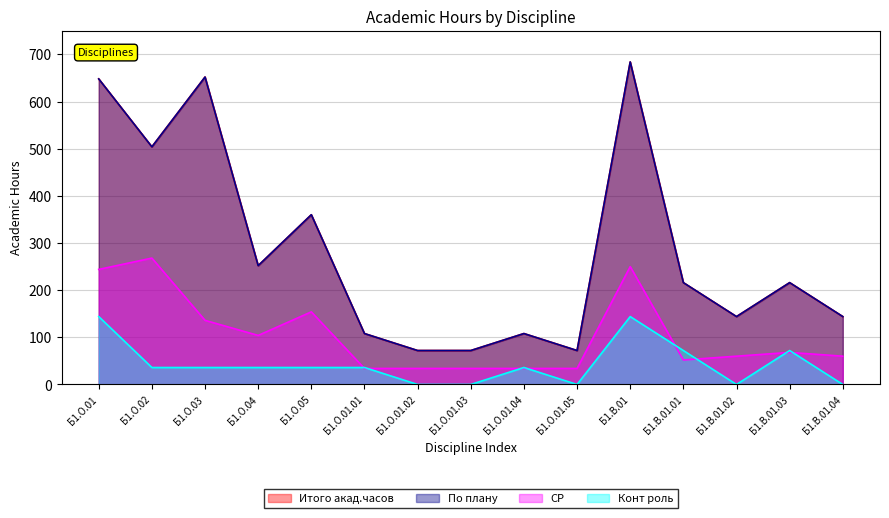

Between Б1.О.04 and Б1.В.01, which series saw the biggest shift?

Итого акад.часов